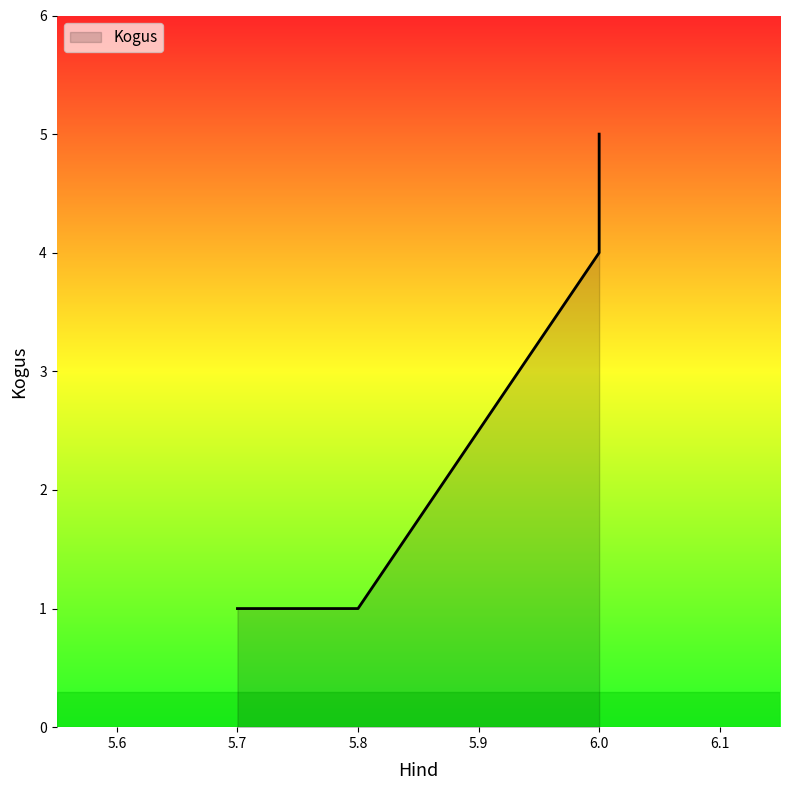

Reading left to right, list all the values displayed in this chart.

1	1	4	5